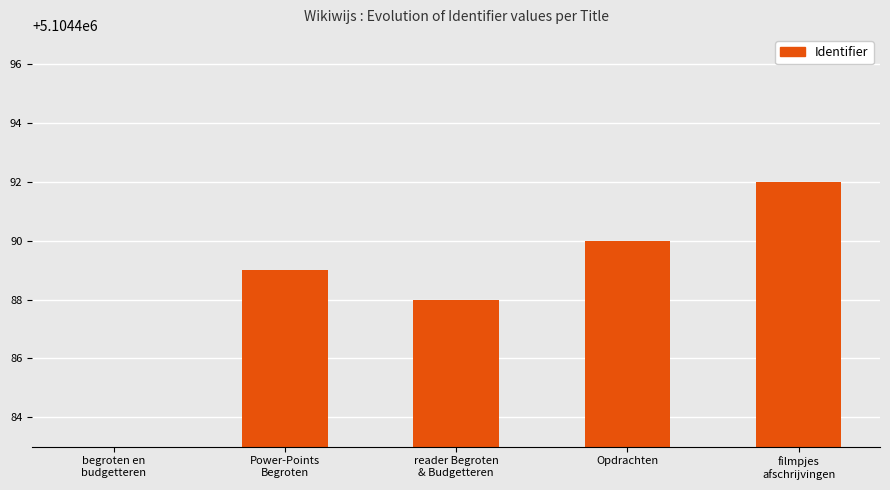

Which has a higher value, reader Begroten
& Budgetteren or Power-Points
Begroten?

Power-Points
Begroten